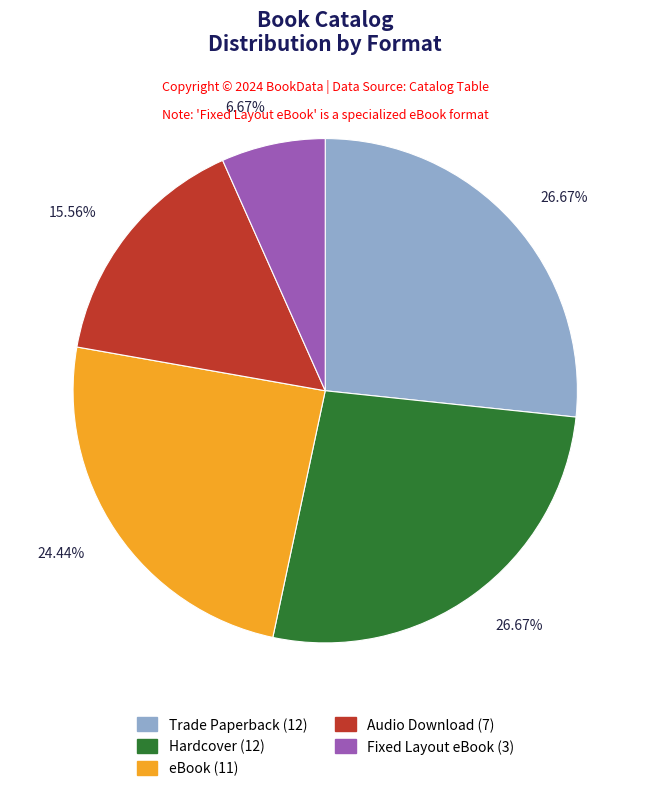

Is there a majority slice in this chart?

No